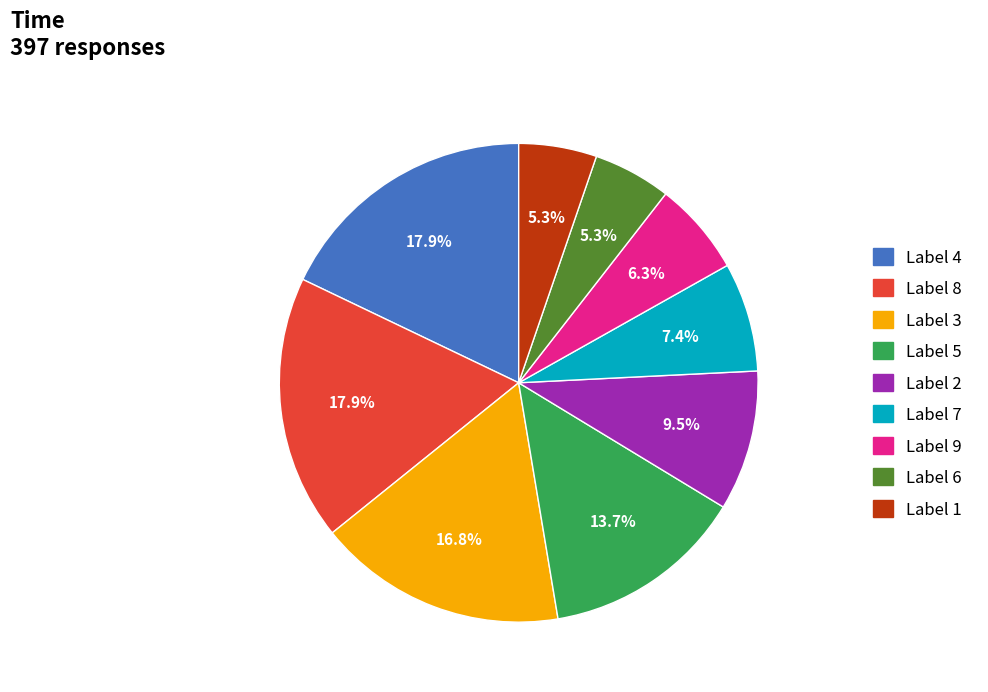

What is the ratio of the value at Label 6 to the value at Label 5?

0.4